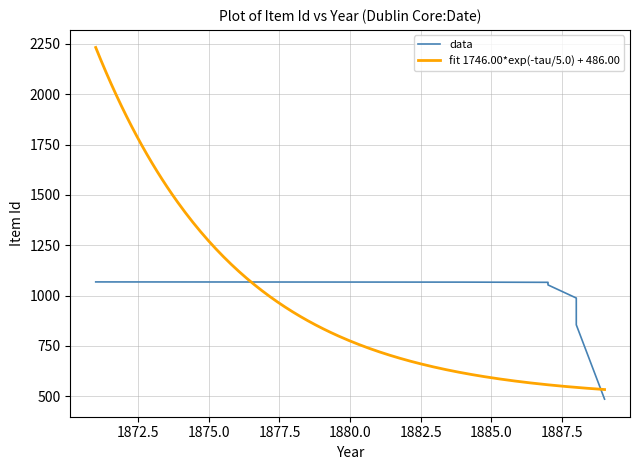

What is the smallest value displayed?

486